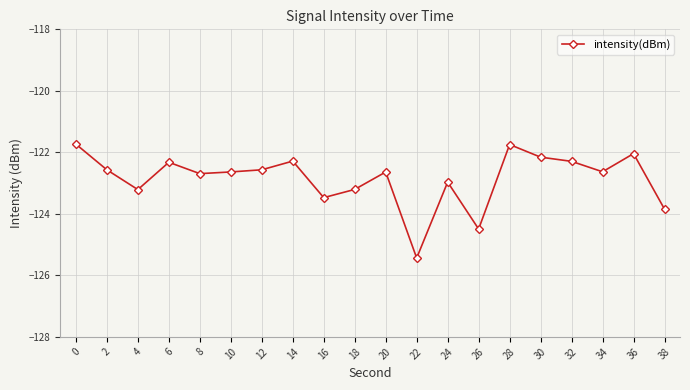

What is the difference between the second highest and minimum values?

3.7